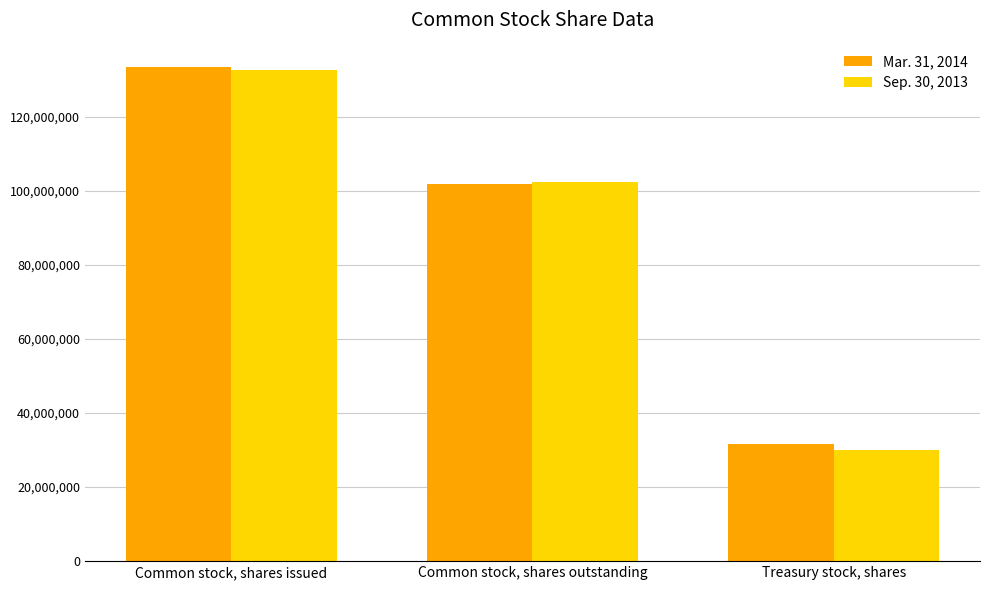

Reading left to right, what are all the values shown in this chart?

Mar. 31, 2014: Common stock, shares issued=133299419	Common stock, shares outstanding=101763415	Treasury stock, shares=31536004
Sep. 30, 2013: Common stock, shares issued=132572475	Common stock, shares outstanding=102484415	Treasury stock, shares=30087804